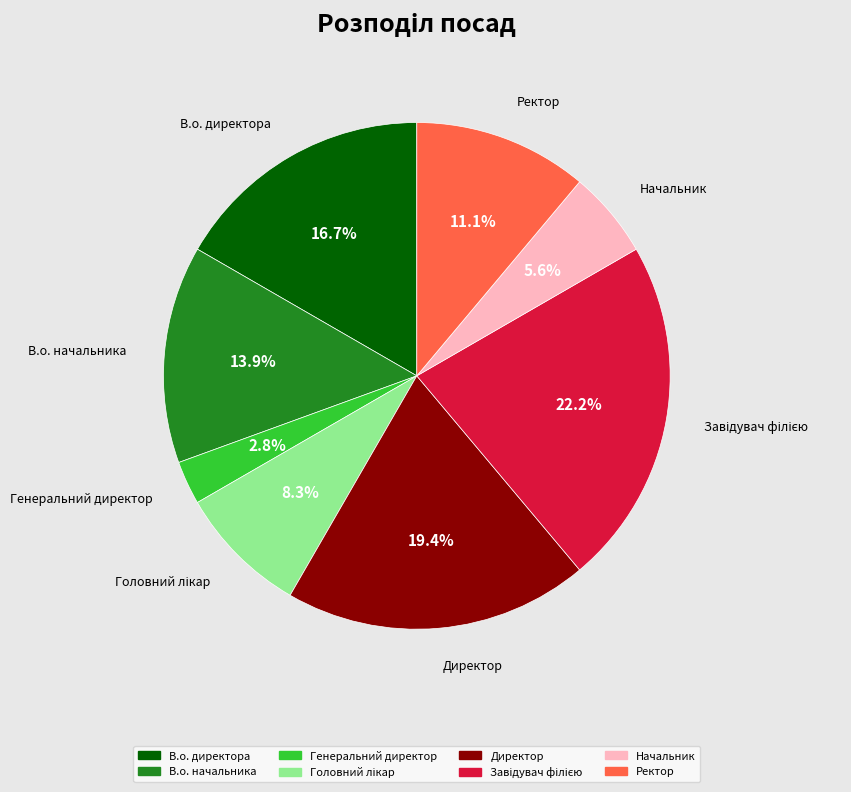

Which has a higher value, Ректор or Директор?

Директор